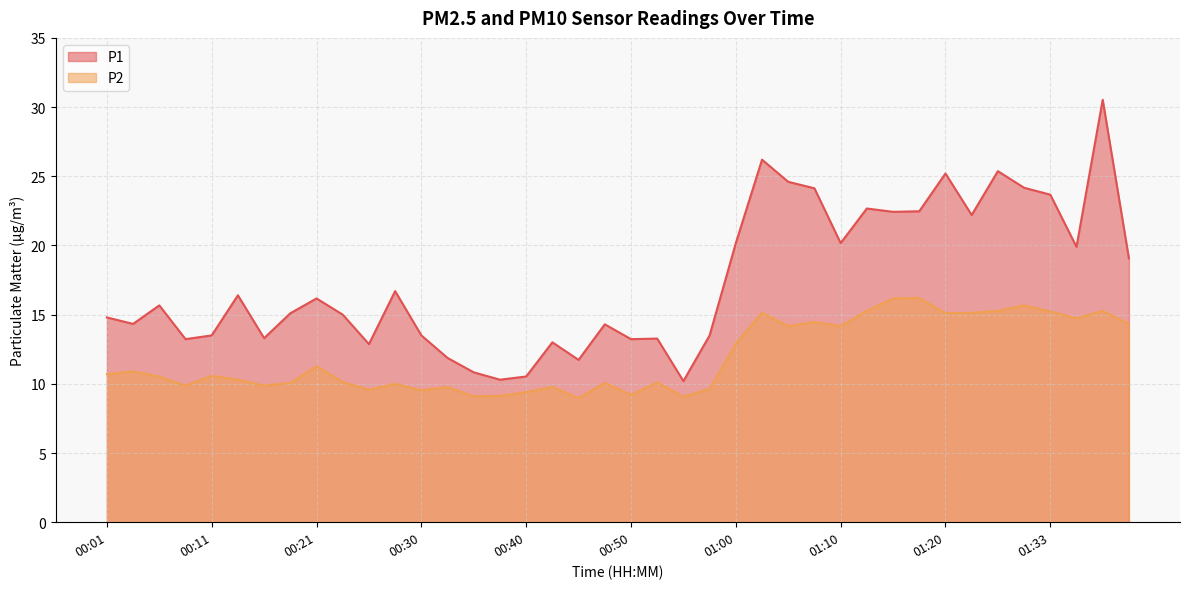

What are all the series names shown in the legend?

P1, P2